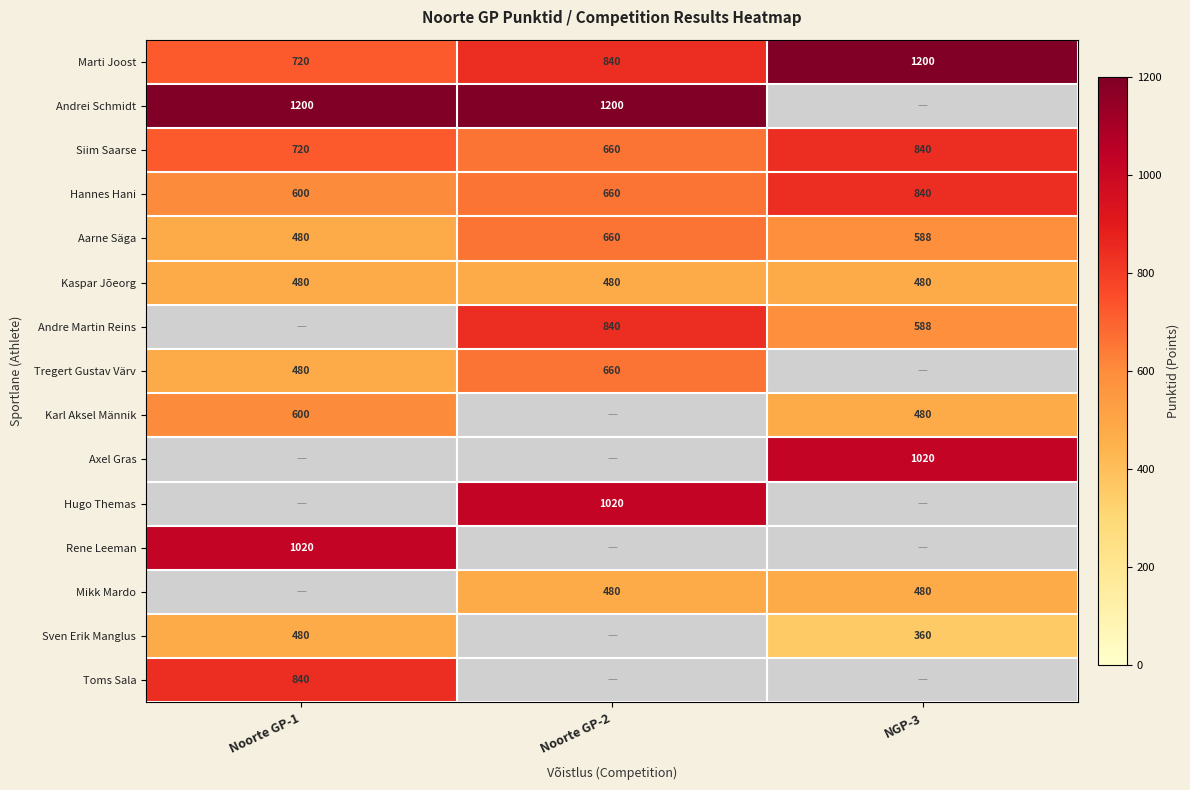

The Andre Martin Reins series shows 588 at NGP-3. True or false?

True